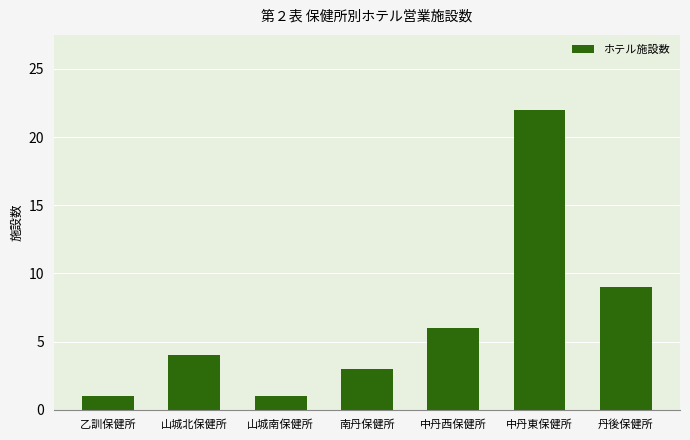

Between 山城南保健所 and 丹後保健所, which is larger?

丹後保健所